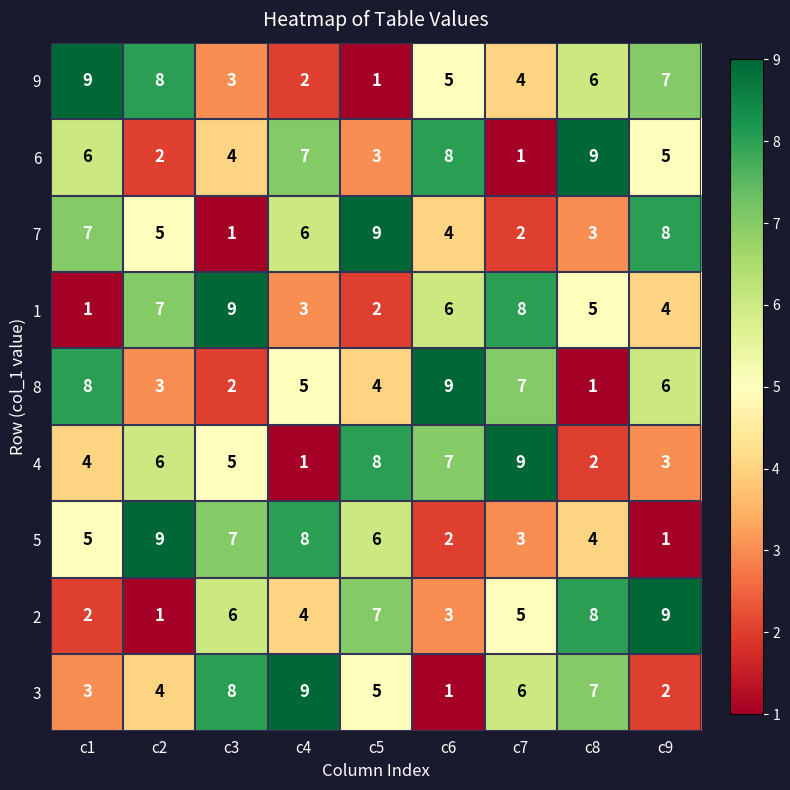

What is the smallest value displayed?

1